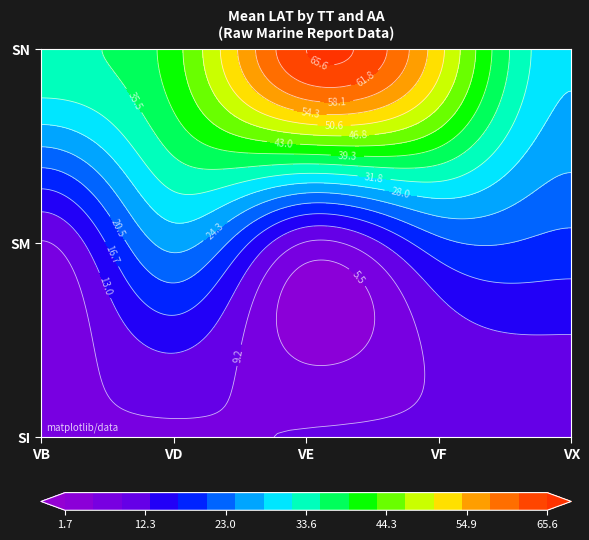

List the series in order of their overall mean, highest first.

SN, SM, SI